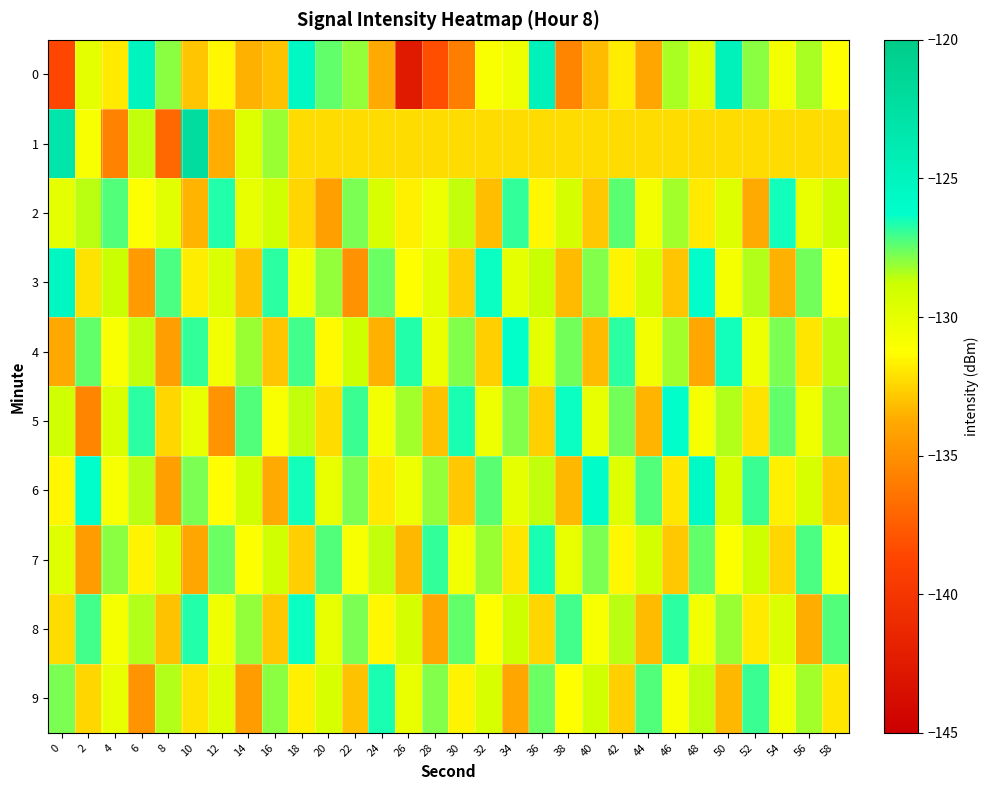

Reading left to right, list all the values displayed in this chart.

0: 0=-138.6	2=-129.9	4=-131.9	6=-124.9	8=-128.0	10=-133.0	12=-131.5	14=-133.5	16=-133.0	18=-125.5	20=-127.5	22=-128.1	24=-133.8	26=-142.5	28=-138.2	30=-135.9	32=-131.0	34=-130.5	36=-124.7	38=-135.6	40=-133.3	42=-131.7	44=-133.9	46=-128.4	48=-129.7	50=-124.8	52=-128.0	54=-130.7	56=-128.3	58=-131.2
1: 0=-123.1	2=-130.9	4=-135.6	6=-128.6	8=-136.9	10=-122.2	12=-133.6	14=-129.6	16=-128.2	18=-132.3	20=-132.3	22=-132.3	24=-132.3	26=-132.3	28=-132.3	30=-132.3	32=-132.3	34=-132.3	36=-132.3	38=-132.3	40=-132.3	42=-132.3	44=-132.3	46=-132.3	48=-132.3	50=-132.3	52=-132.3	54=-132.3	56=-132.3	58=-132.3
2: 0=-130.0	2=-128.5	4=-127.3	6=-131.2	8=-129.8	10=-133.4	12=-126.7	14=-130.1	16=-128.9	18=-132.5	20=-134.2	22=-127.8	24=-129.3	26=-131.7	28=-130.4	30=-128.6	32=-133.1	34=-126.9	36=-131.5	38=-129.2	40=-132.8	42=-127.4	44=-130.7	46=-128.3	48=-131.9	50=-129.6	52=-133.7	54=-126.5	56=-130.2	58=-128.8
3: 0=-125.3	2=-132.1	4=-128.7	6=-134.5	8=-127.2	10=-131.8	12=-129.4	14=-133.0	16=-126.8	18=-130.5	20=-128.1	22=-134.9	24=-127.6	26=-131.3	28=-129.9	30=-132.6	32=-126.4	34=-130.0	36=-128.7	38=-133.2	40=-127.9	42=-131.6	44=-129.2	46=-132.9	48=-126.1	50=-130.8	52=-128.4	54=-133.5	56=-127.7	58=-131.1
4: 0=-133.8	2=-127.5	4=-131.0	6=-128.6	8=-134.3	10=-126.9	12=-130.6	14=-128.2	16=-132.9	18=-127.1	20=-131.4	22=-128.8	24=-133.5	26=-126.7	28=-130.3	30=-127.9	32=-132.6	34=-126.3	36=-130.0	38=-127.7	40=-133.2	42=-126.8	44=-130.7	46=-128.3	48=-133.9	50=-126.5	52=-130.4	54=-127.8	56=-132.0	58=-128.5
5: 0=-128.9	2=-135.6	4=-129.4	6=-126.8	8=-132.5	10=-130.1	12=-134.8	14=-127.3	16=-131.0	18=-128.6	20=-132.3	22=-127.0	24=-130.7	26=-128.3	28=-133.0	30=-126.6	32=-130.4	34=-127.9	36=-132.6	38=-126.4	40=-130.1	42=-127.7	44=-133.4	46=-126.2	48=-130.8	50=-128.4	52=-132.1	54=-127.5	56=-130.5	58=-128.0
6: 0=-131.5	2=-126.2	4=-130.9	6=-128.5	8=-134.2	10=-127.8	12=-131.3	14=-129.0	16=-133.7	18=-126.5	20=-130.2	22=-127.8	24=-131.9	26=-130.4	28=-128.1	30=-132.8	32=-127.4	34=-130.0	36=-128.6	38=-133.3	40=-126.0	42=-129.7	44=-127.3	46=-132.0	48=-125.7	50=-129.3	52=-127.0	54=-131.7	56=-129.3	58=-132.7
7: 0=-129.7	2=-134.4	4=-128.0	6=-131.6	8=-129.3	10=-133.9	12=-127.6	14=-131.2	16=-128.9	18=-132.6	20=-127.3	22=-130.9	24=-128.6	26=-133.3	28=-126.9	30=-130.6	32=-128.2	34=-132.0	36=-126.6	38=-130.2	40=-127.8	42=-131.5	44=-129.1	46=-132.8	48=-127.5	50=-131.1	52=-128.8	54=-132.5	56=-127.2	58=-130.8
8: 0=-132.3	2=-127.1	4=-130.8	6=-128.4	8=-133.0	10=-126.7	12=-130.5	14=-128.1	16=-132.8	18=-126.4	20=-130.1	22=-127.8	24=-131.5	26=-129.2	28=-133.9	30=-127.5	32=-131.2	34=-128.8	36=-132.5	38=-127.1	40=-130.9	42=-128.5	44=-133.2	46=-126.8	48=-130.6	50=-128.2	52=-131.9	54=-129.5	56=-133.6	58=-127.3
9: 0=-127.8	2=-132.5	4=-130.1	6=-134.8	8=-128.4	10=-132.1	12=-129.7	14=-134.4	16=-128.0	18=-131.7	20=-129.3	22=-133.0	24=-126.6	26=-130.2	28=-127.9	30=-131.6	32=-129.3	34=-133.9	36=-127.6	38=-131.3	40=-128.9	42=-132.6	44=-127.3	46=-130.9	48=-128.6	50=-133.3	52=-127.0	54=-130.6	56=-128.3	58=-132.0